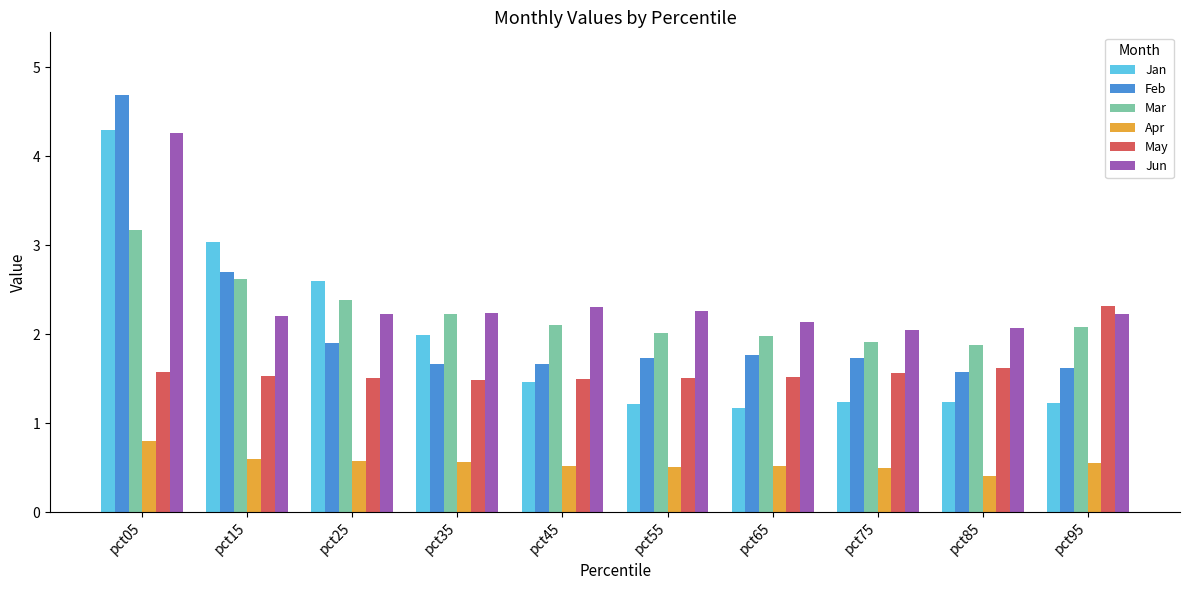

The value of May at pct55 is 1.5. True or false?

True